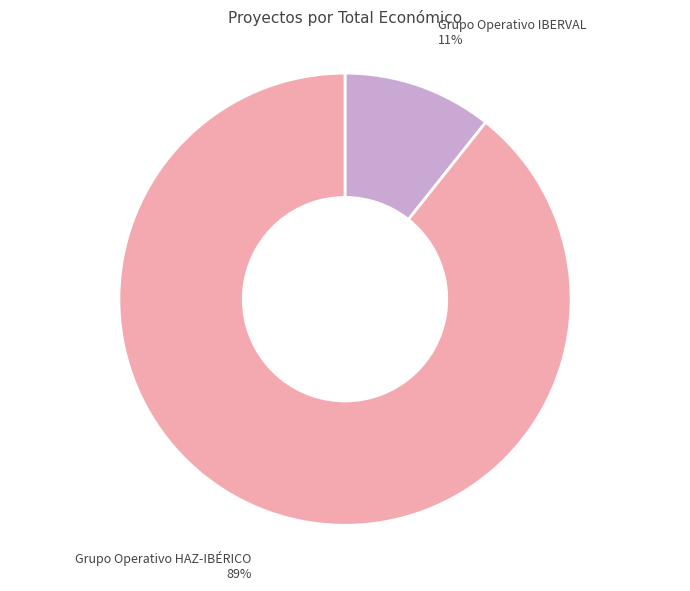

Does any single category account for the majority?

Yes